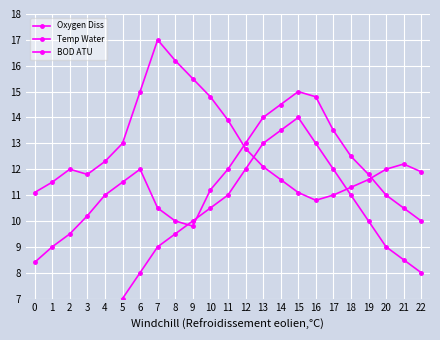

In Oxygen Diss, how many points are higher than both neighbors (excluding endpoints)?

3